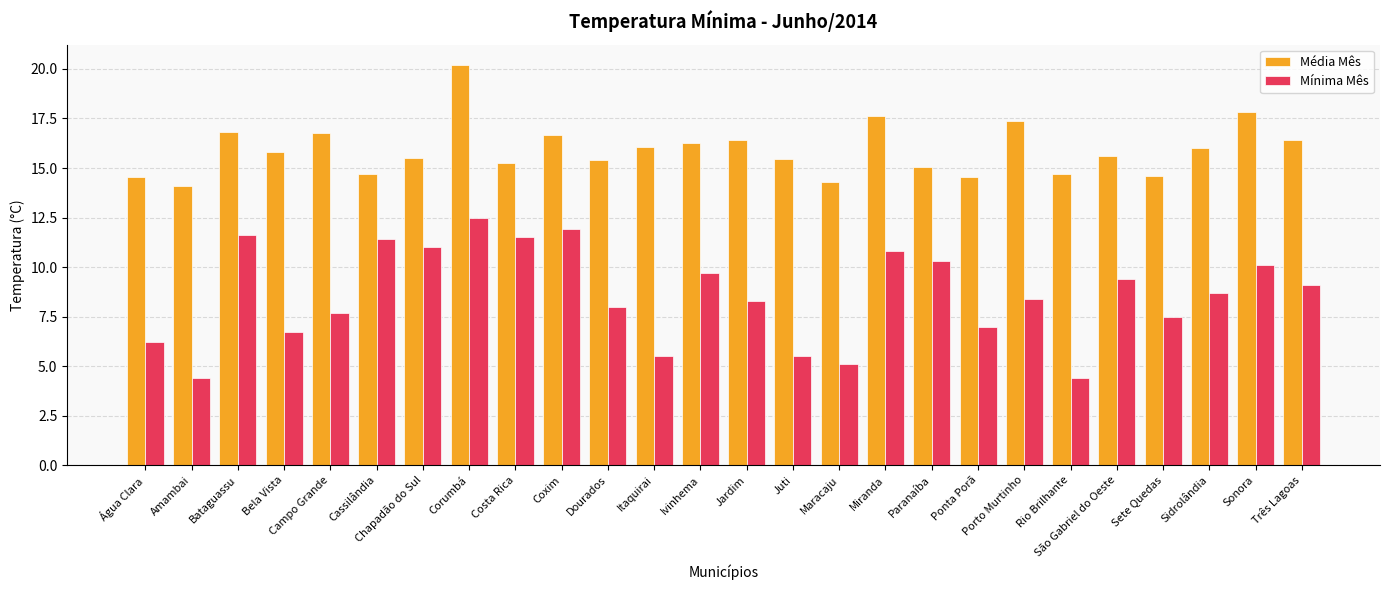

What value does the Mínima Mês series have at Maracaju?

5.1